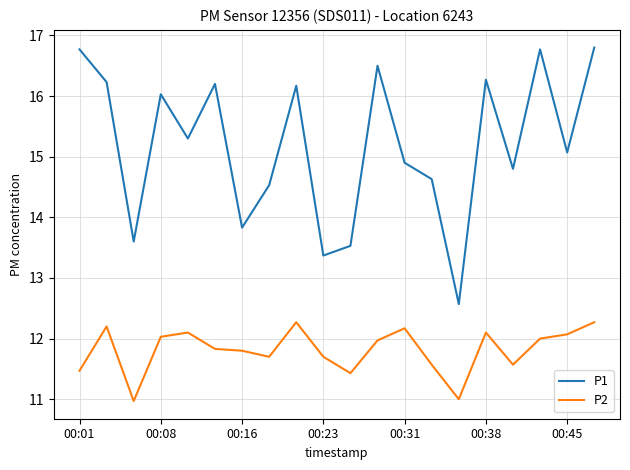

What is the greatest value displayed?

16.8